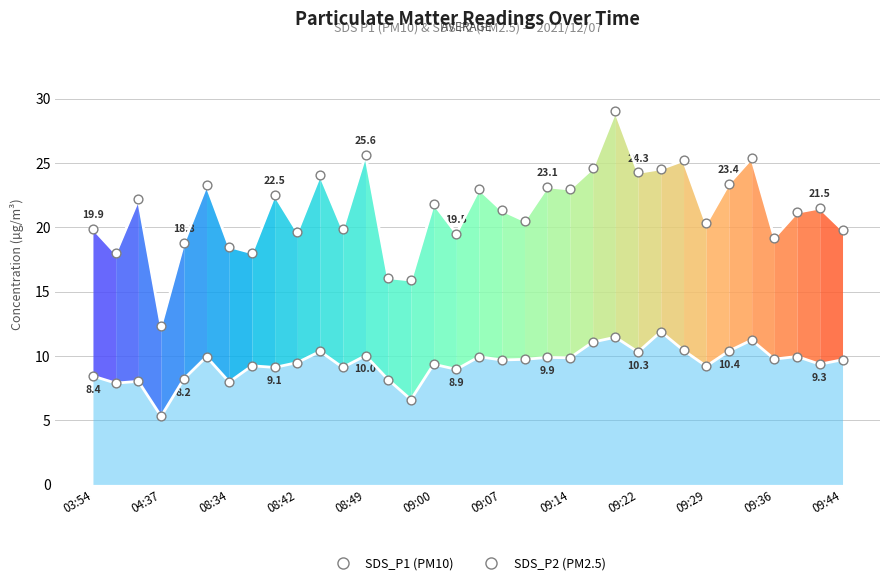

At how many categories does at least one series exceed 10?

34